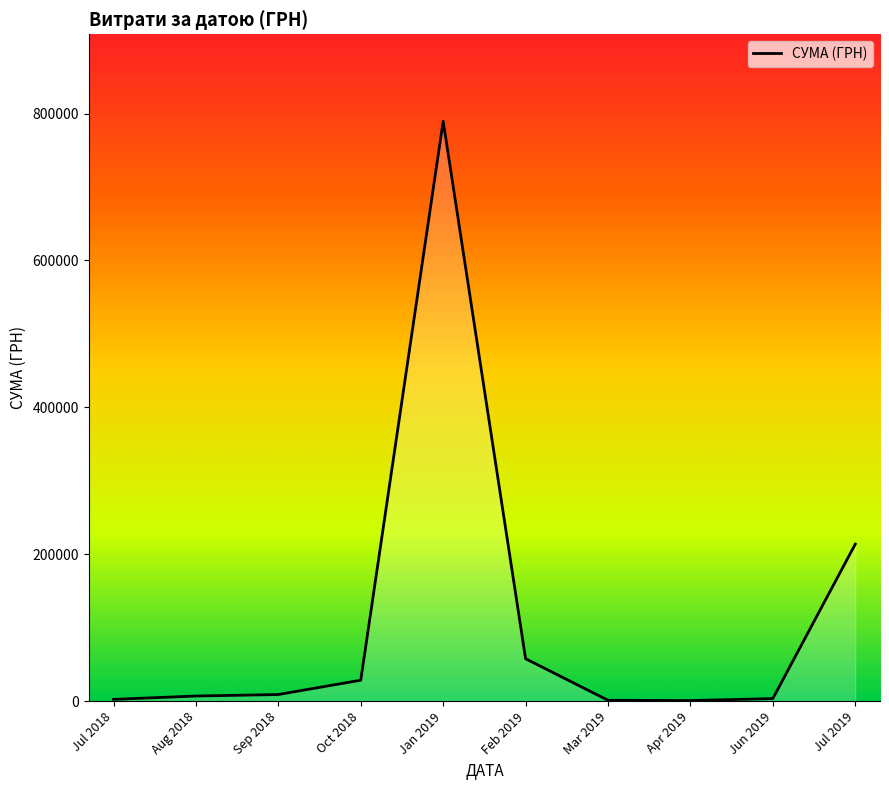

What is the difference between the values at Jul 2019 and Oct 2018?

185266.2